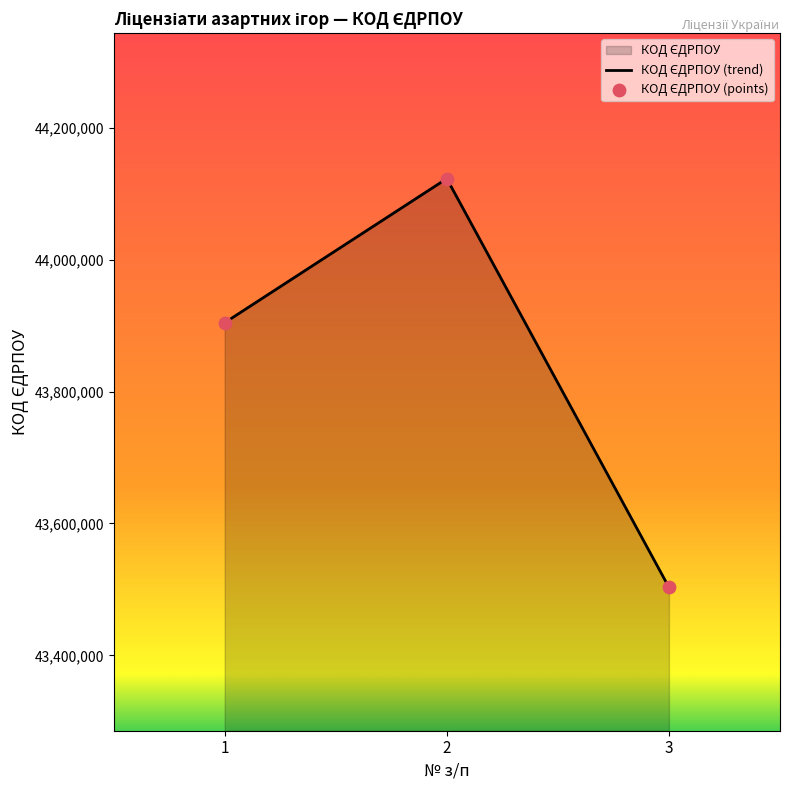

Between 3 and 1, which is larger?

1